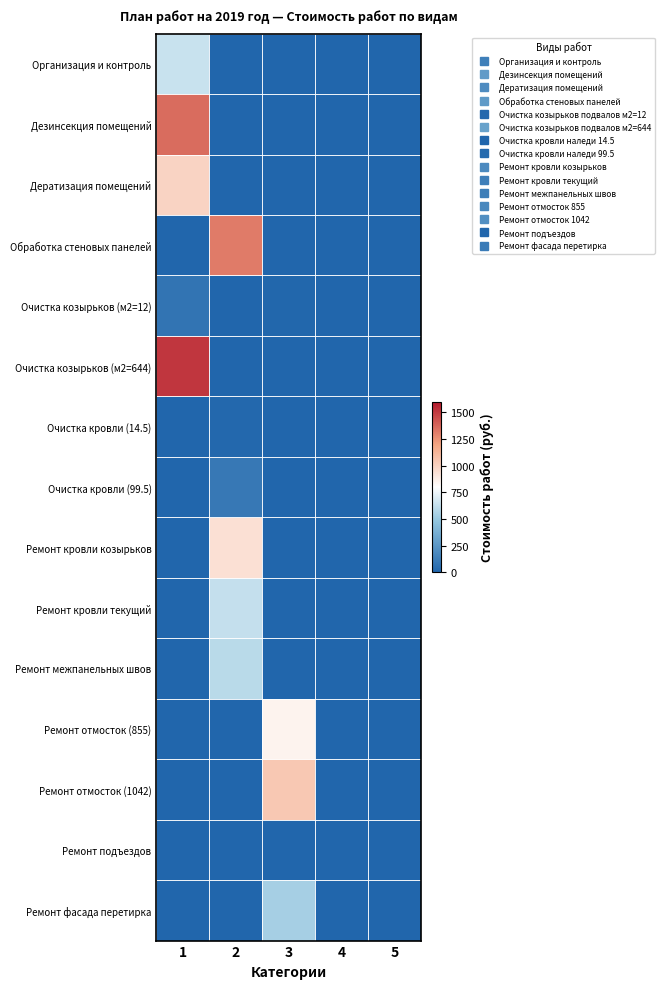

Reading left to right, list all the values displayed in this chart.

Организация и контроль: 1=643.4	2=0.0	3=0.0	4=0.0	5=0.0
Дезинсекция помещений: 1=1358.8	2=0.0	3=0.0	4=0.0	5=0.0
Дератизация помещений: 1=991.8	2=0.0	3=0.0	4=0.0	5=0.0
Обработка стеновых панелей: 1=0.0	2=1315.0	3=0.0	4=0.0	5=0.0
Очистка козырьков (м2=12): 1=79.7	2=0.0	3=6.6	4=0.0	5=0.0
Очистка козырьков (м2=644): 1=1507.0	2=0.0	3=2.3	4=0.0	5=0.0
Очистка кровли (14.5): 1=0.0	2=14.5	3=0.0	4=0.0	5=0.0
Очистка кровли (99.5): 1=0.0	2=99.5	3=0.0	4=0.0	5=0.0
Ремонт кровли козырьков: 1=0.0	2=935.0	3=0.0	4=0.0	5=0.0
Ремонт кровли текущий: 1=0.0	2=630.0	3=0.0	4=0.0	5=0.0
Ремонт межпанельных швов: 1=0.0	2=599.0	3=0.0	4=0.0	5=0.0
Ремонт отмосток (855): 1=0.0	2=0.0	3=855.0	4=0.0	5=0.0
Ремонт отмосток (1042): 1=0.0	2=0.0	3=1042.0	4=0.0	5=0.0
Ремонт подъездов: 1=0.0	2=0.0	3=0.0	4=0.0	5=0.0
Ремонт фасада перетирка: 1=0.0	2=0.0	3=541.0	4=0.0	5=0.0